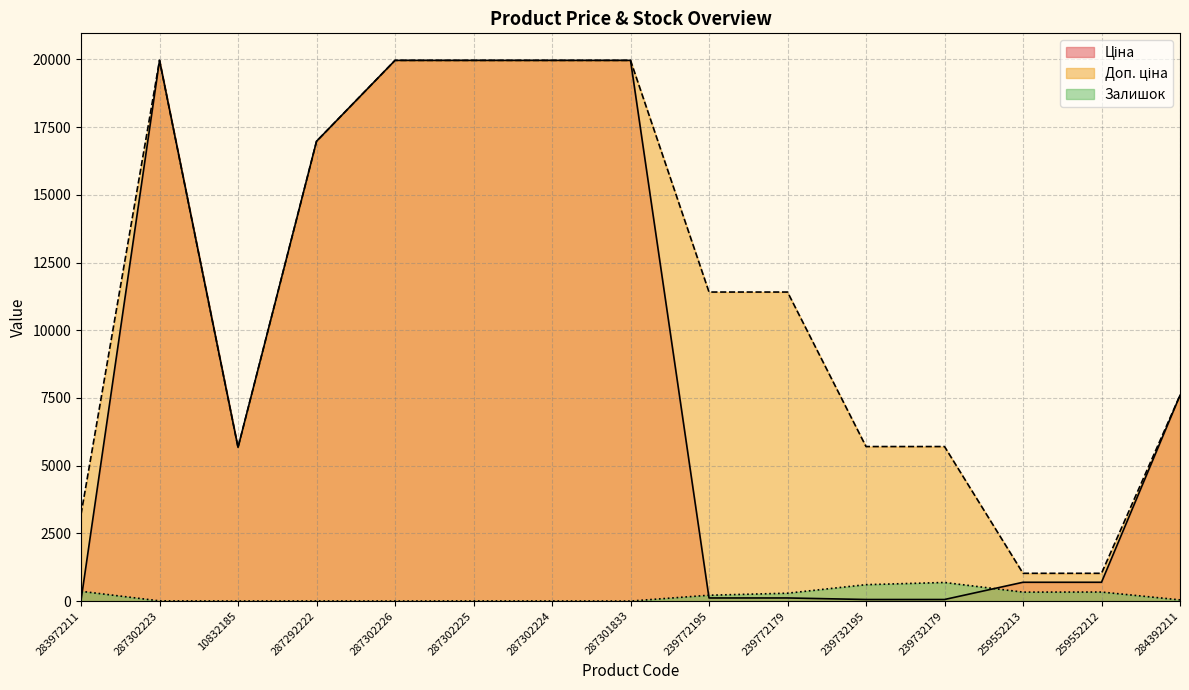

Reading left to right, list all the values displayed in this chart.

Ціна: 283972211=32.0	287302223=19964.2	10832185=5673.8	287292222=16976.3	287302226=19964.2	287302225=19964.2	287302224=19964.2	287301833=19964.2	239772195=114.1	239772179=114.1	239732195=57.0	239732179=57.0	259552213=693.7	259552212=693.7	284392211=7596.5
Доп. ціна: 283972211=3205.0	287302223=19964.2	10832185=5673.8	287292222=16976.3	287302226=19964.2	287302225=19964.2	287302224=19964.2	287301833=19964.2	239772195=11410.0	239772179=11410.0	239732195=5705.0	239732179=5705.0	259552213=1024.6	259552212=1024.6	284392211=7596.5
Залишок: 283972211=360.0	287302223=7.0	10832185=2.0	287292222=4.0	287302226=1.0	287302225=5.0	287302224=3.0	287301833=0.0	239772195=215.0	239772179=290.0	239732195=605.0	239732179=686.0	259552213=330.0	259552212=333.0	284392211=43.0